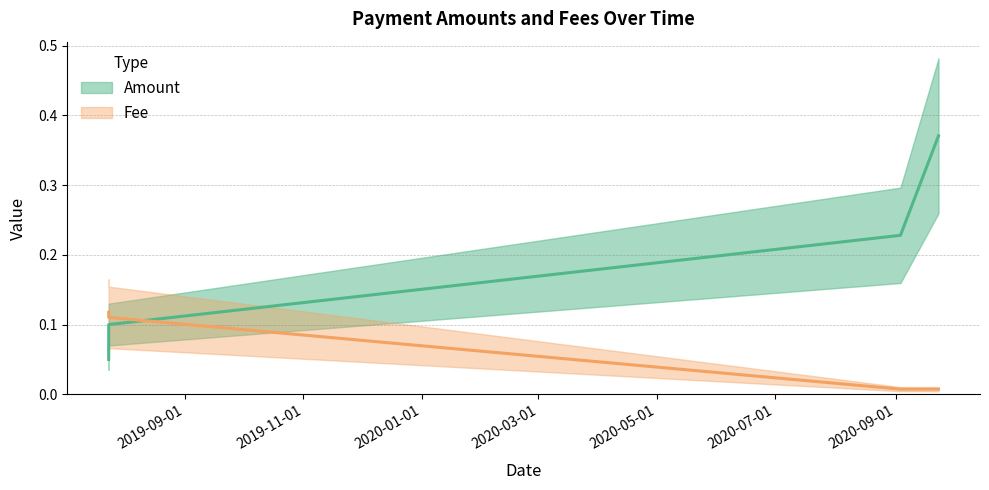

At which category is the sum across all series the highest?

2020-09-23 03:13:14